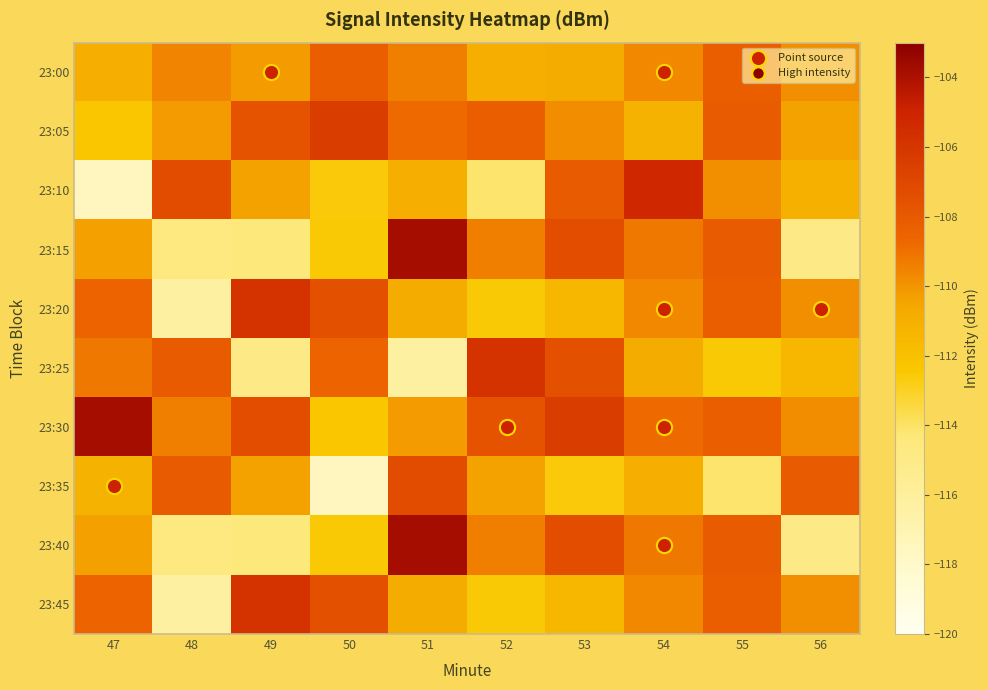

List the series in order of their peak value, highest first.

3, 6, 8, 2, 4, 5, 9, 1, 7, 0